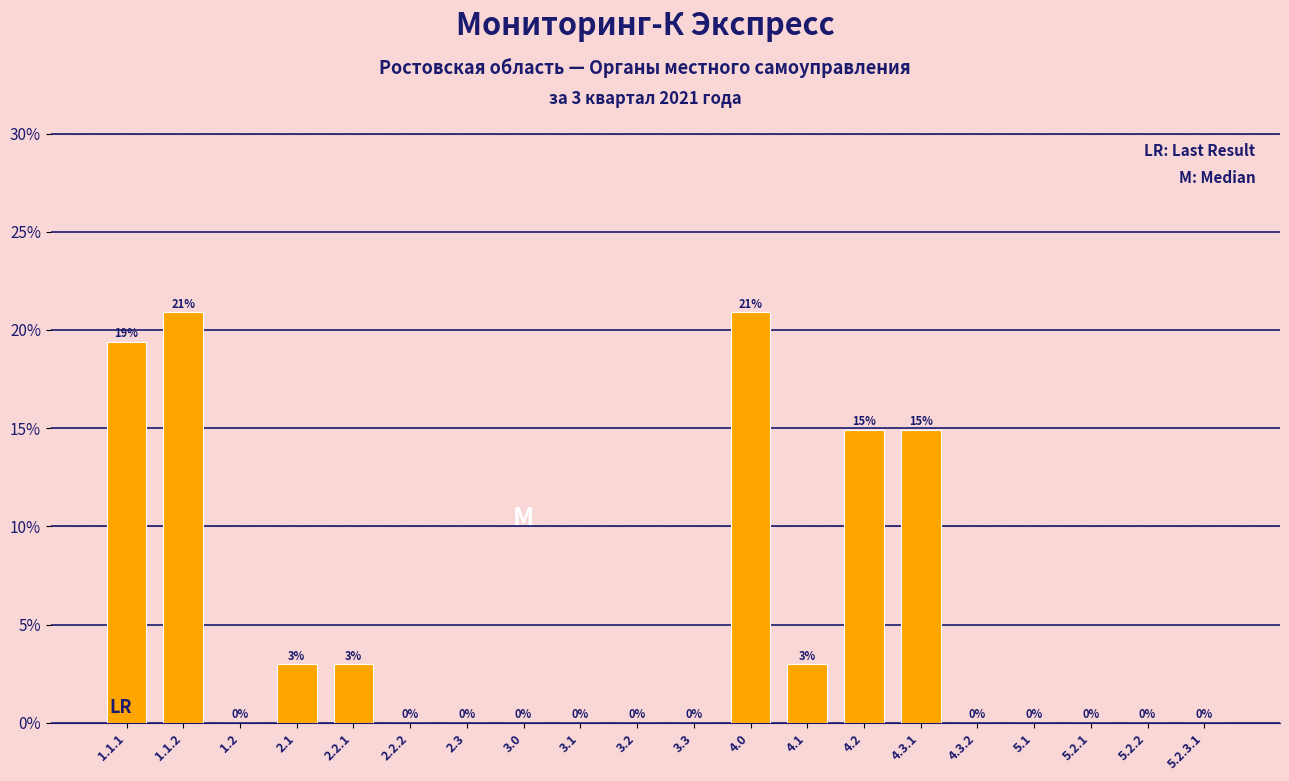

Which has a higher value, 5.2.1 or 4.0?

4.0